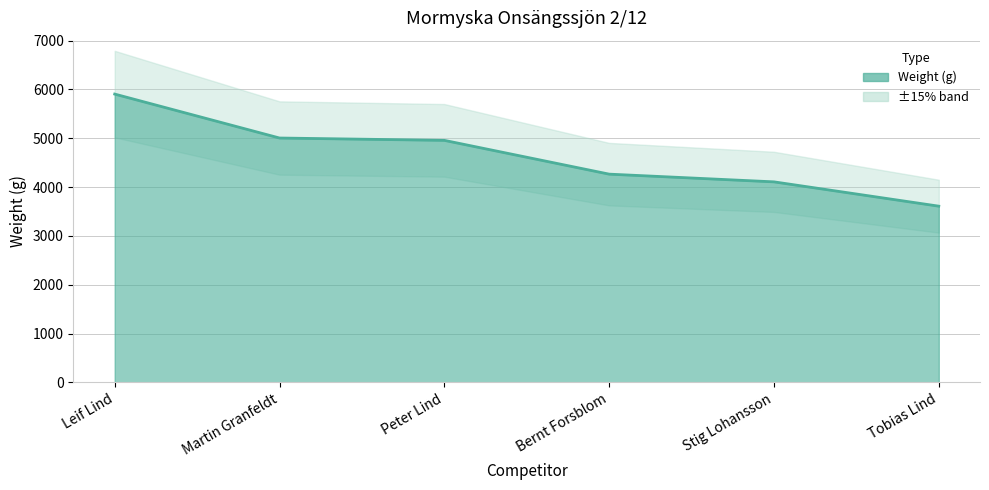

The chart shows a value of 1364 at Bernt Forsblom. True or false?

False